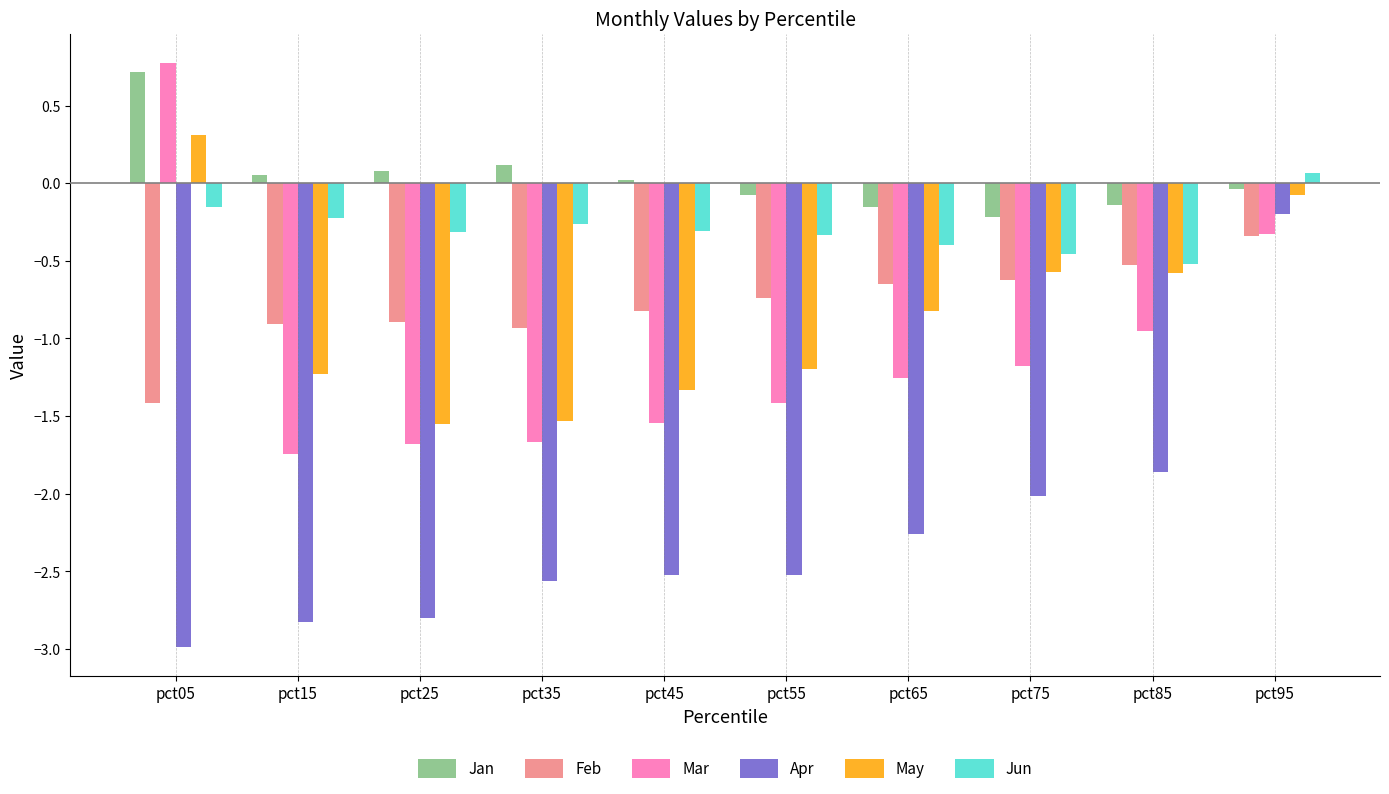

What are all the series names shown in the legend?

Jan, Feb, Mar, Apr, May, Jun